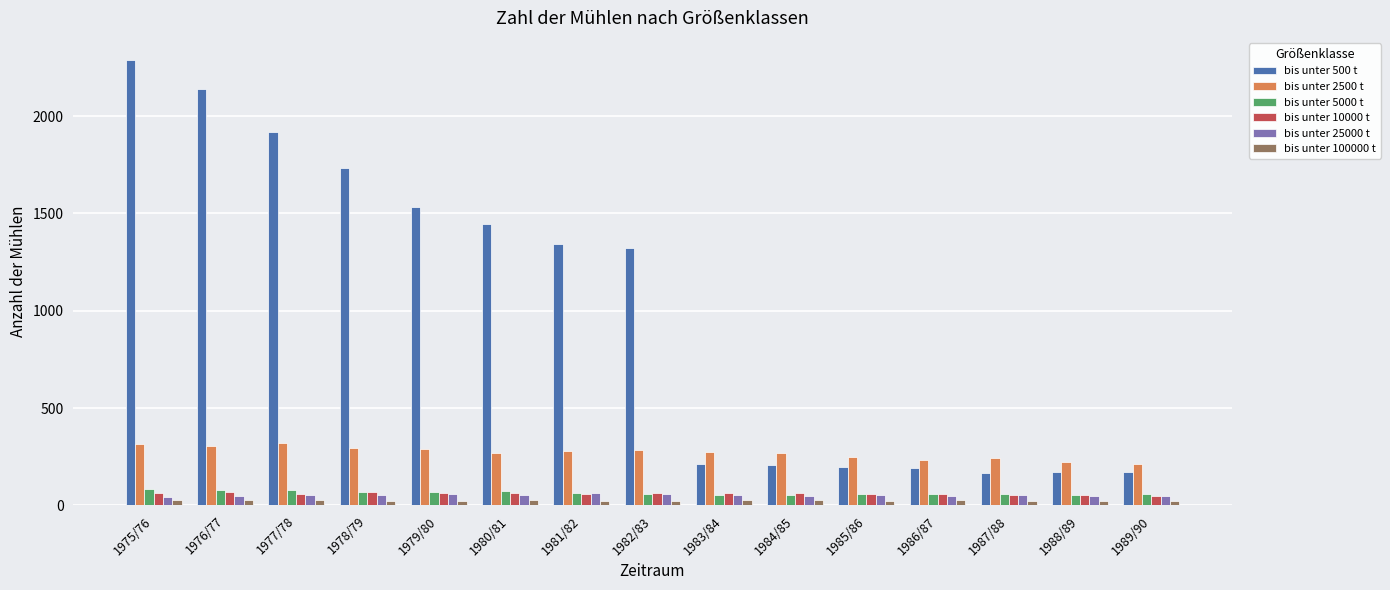

What is the spread (max minus min) of values at 1986/87?

203